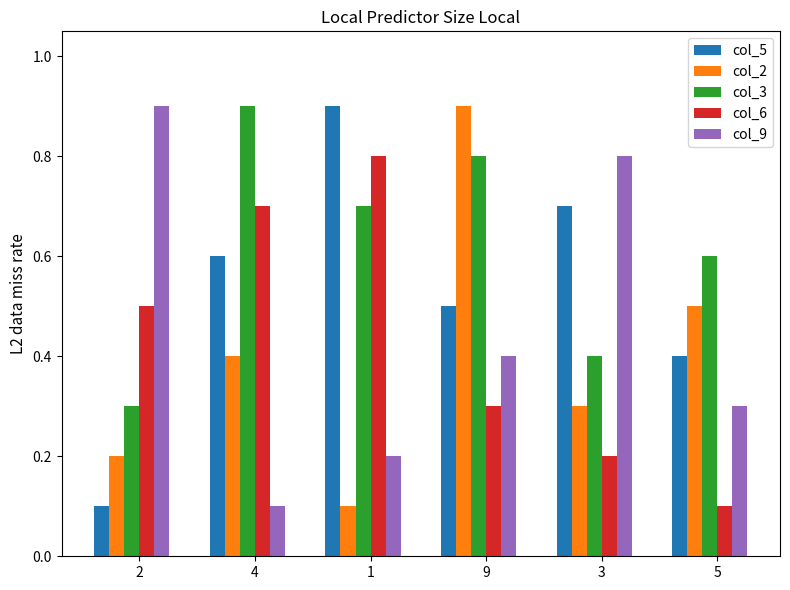

What position from the right is 5?

1